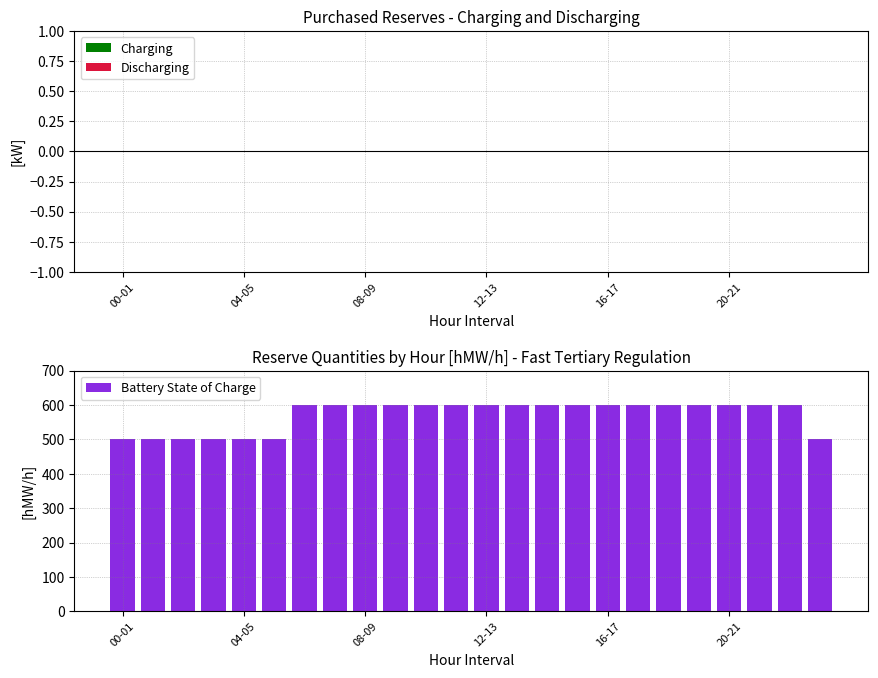

What is the difference between the second highest and minimum values?

100